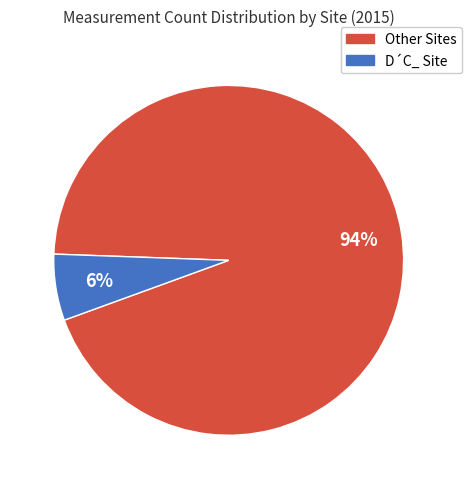

Do Other Sites and D´C_ Site together represent more than half of the pie?

Yes